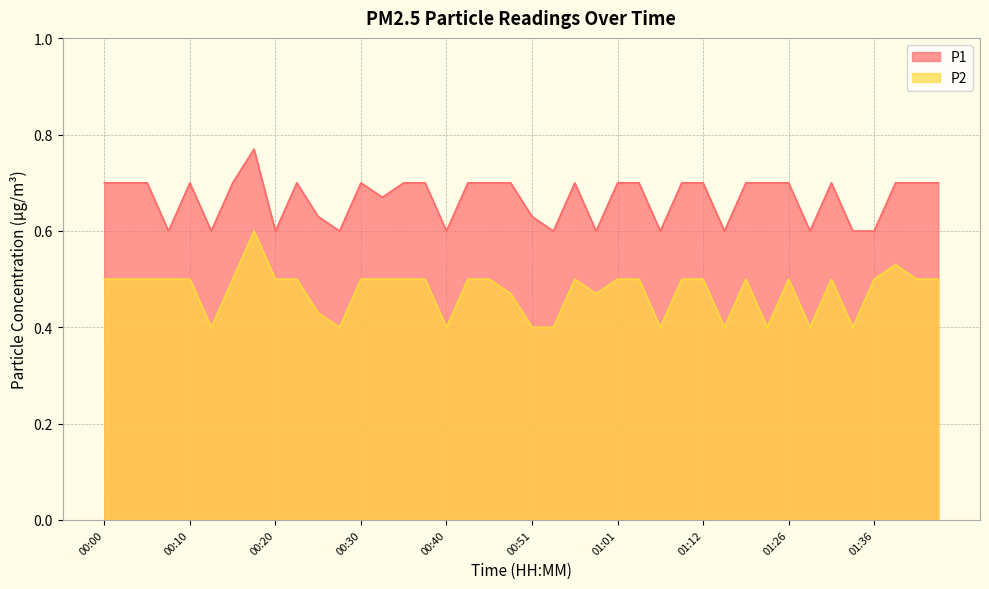

True or false: P2 has more than 1 interior local peaks.

True